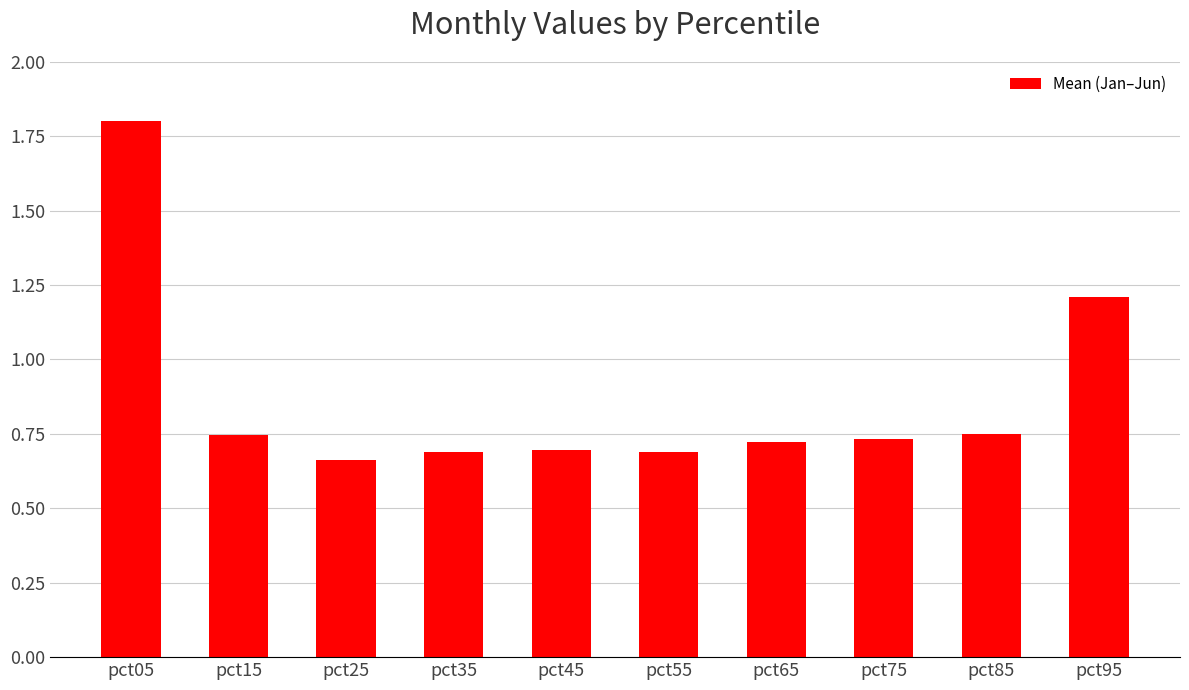

Approximately how many times larger is the value at pct85 compared to pct05?

0.4